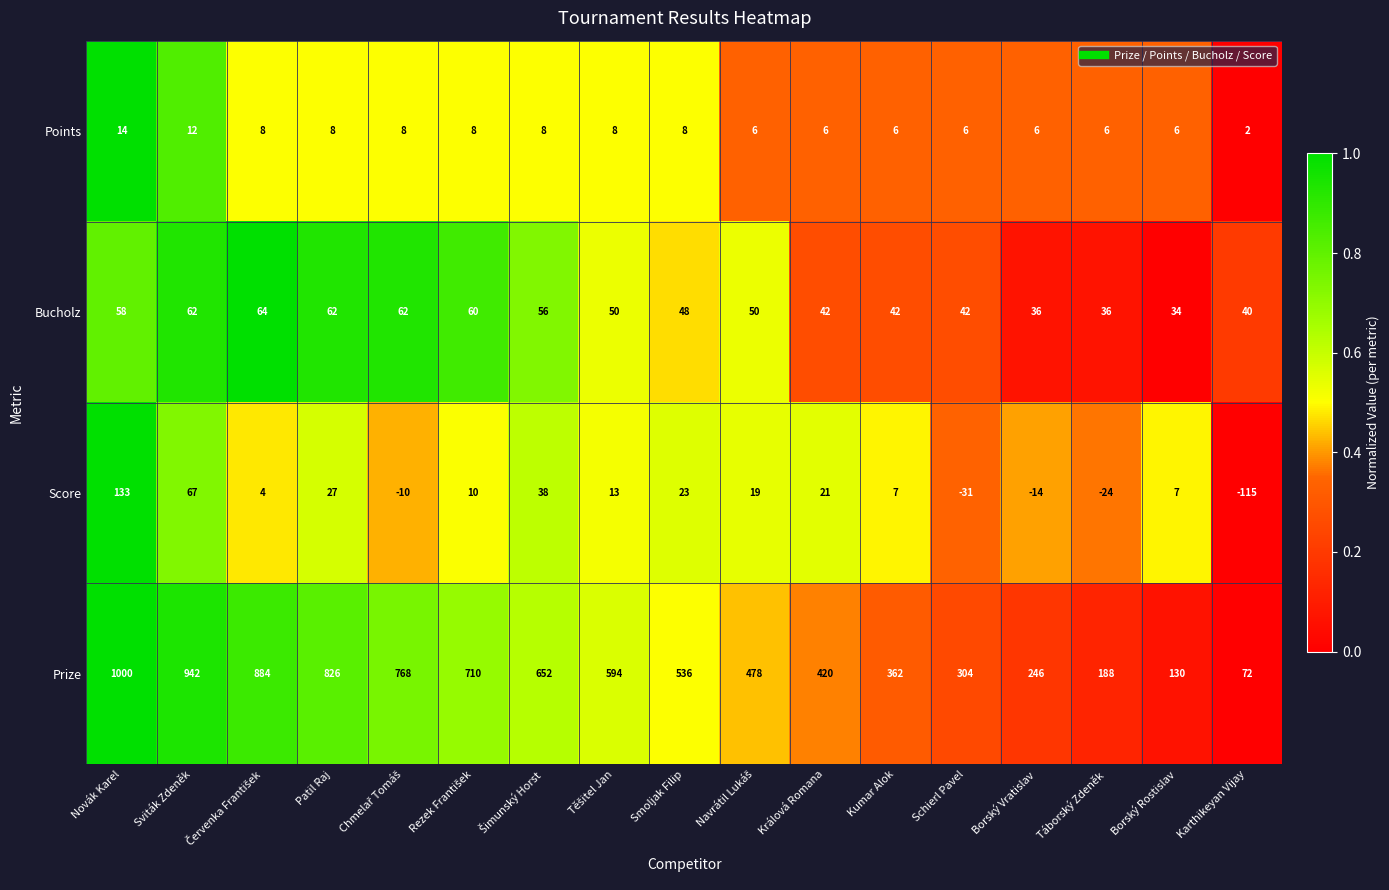

Which series has the widest spread of values?

Prize